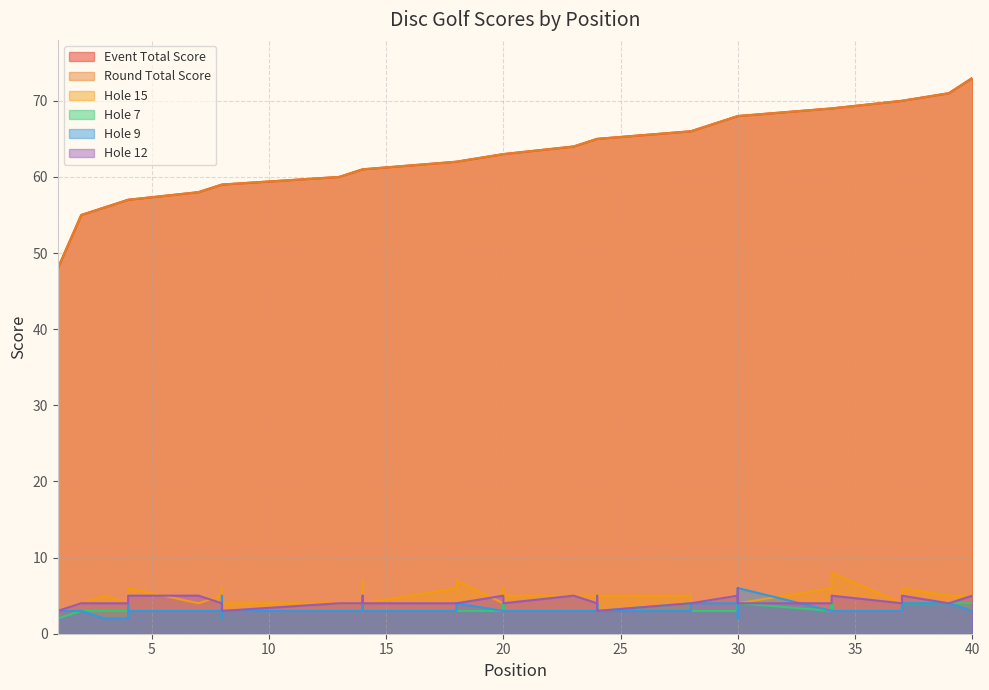

At which category does the chart reach its minimum across all series?

1